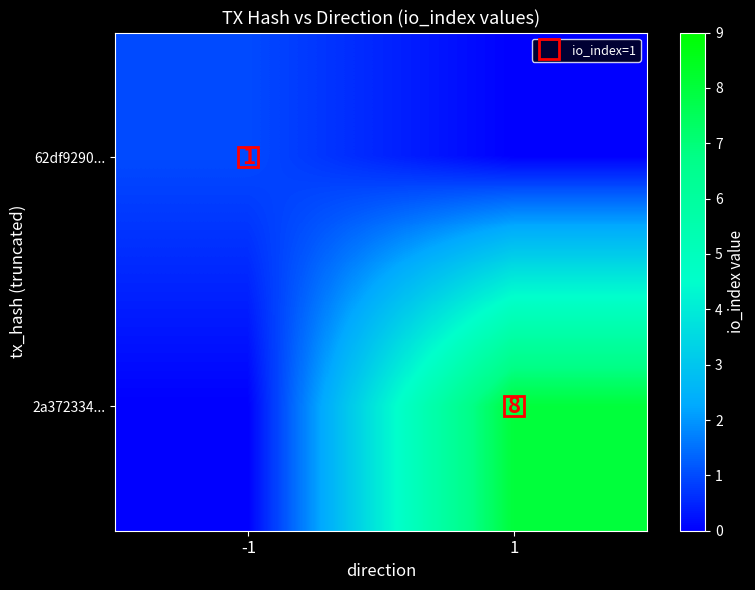

Which series has the largest total across all categories?

2a372334...